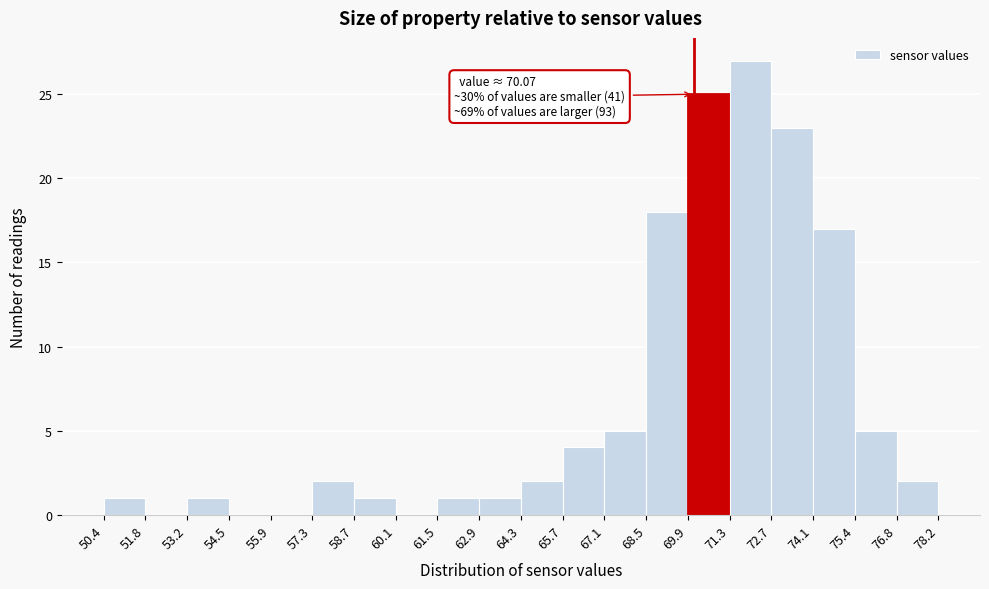

Which range on the x-axis has the tallest bar?

71.3 to 72.7